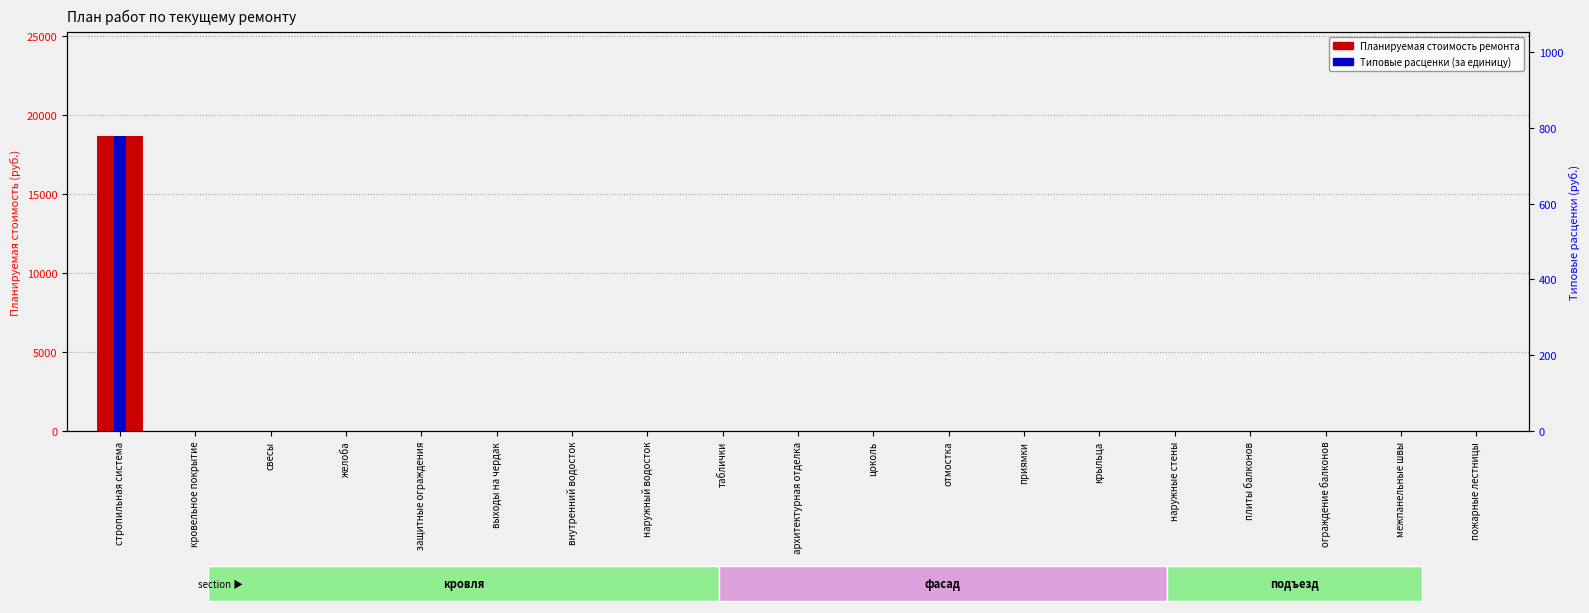

Which series changed the most between стропильная система and плиты балконов?

Планируемая стоимость ремонта